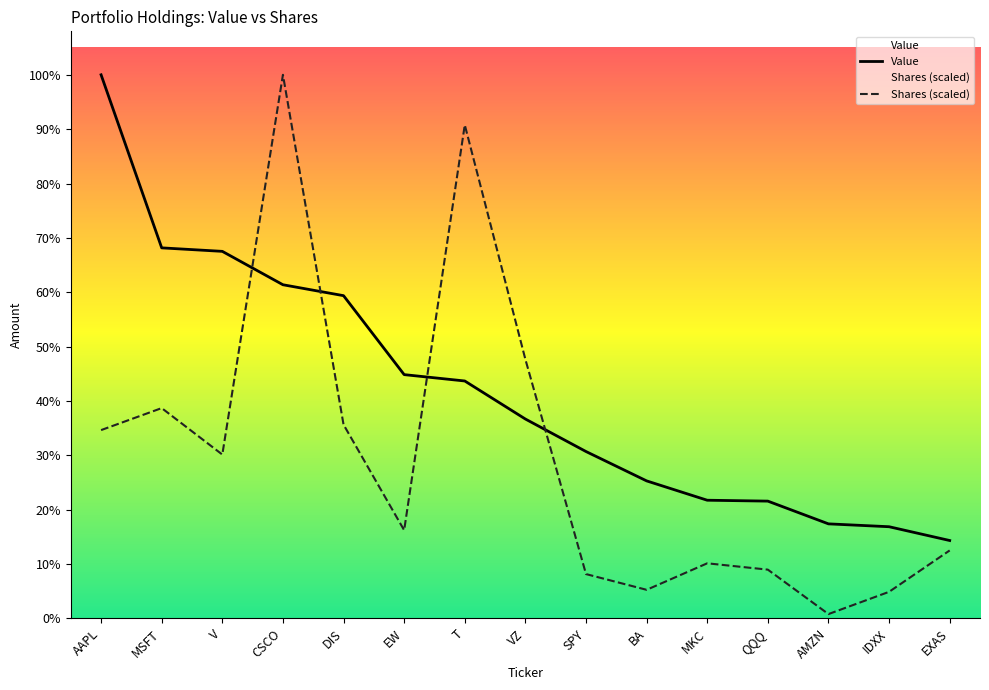

Where is the first local maximum for Shares (scaled)?

MSFT